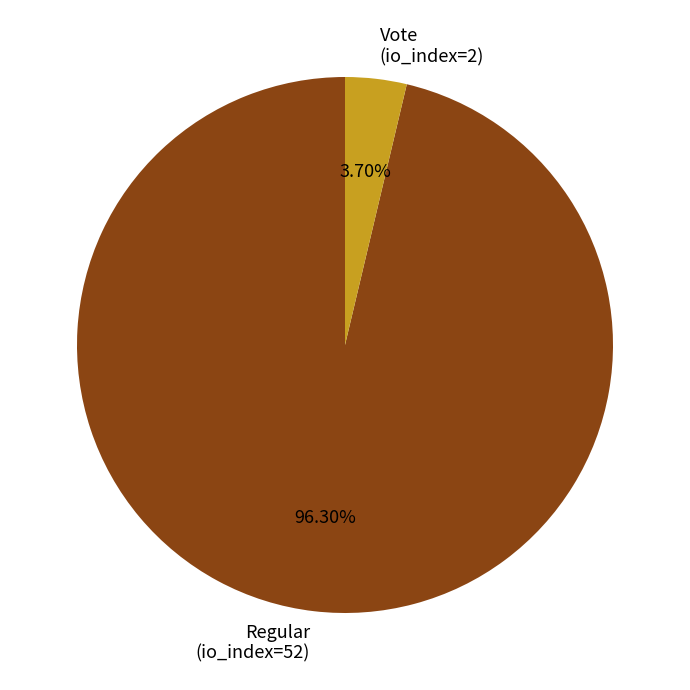

What percentage do Regular (io_index=52) and Vote (io_index=2) together represent?

100.0%